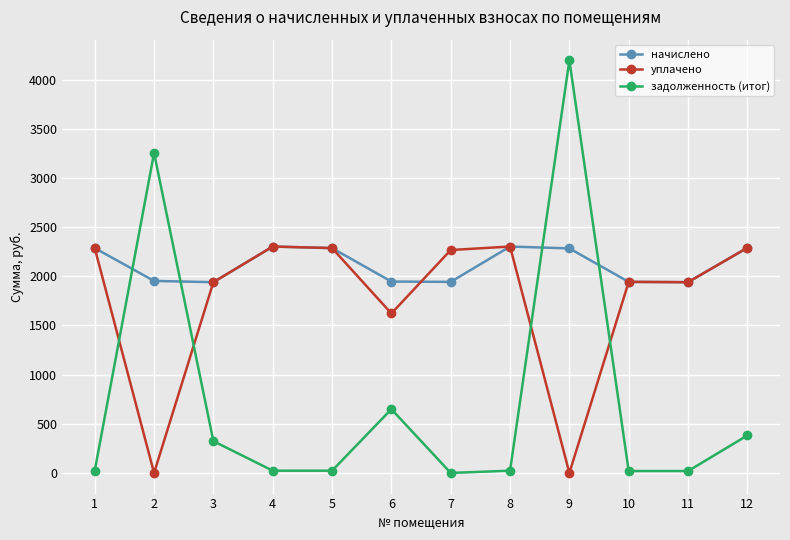

What is the approximate value of задолженность (итог) at 11?

19.3